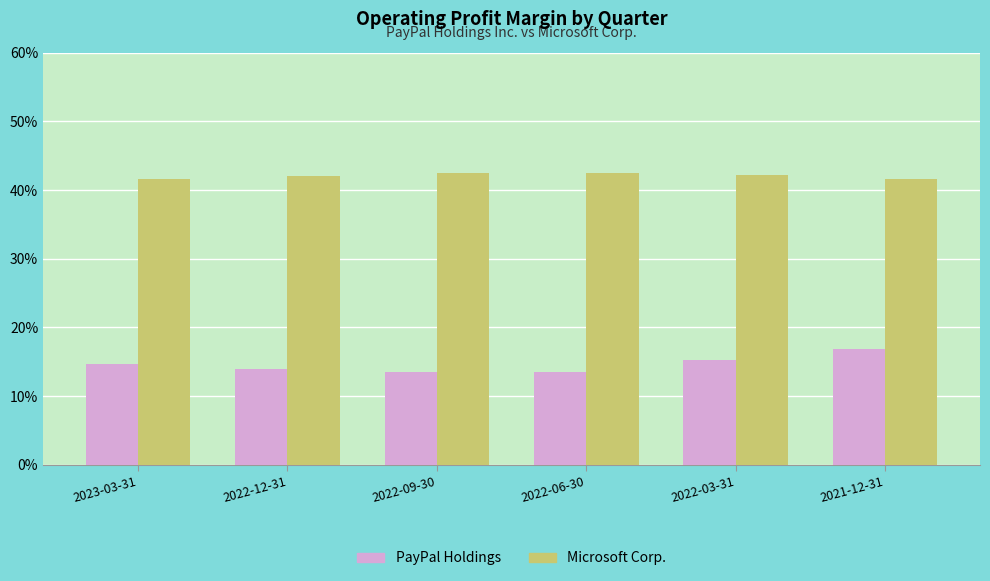

The Microsoft Corp. series shows 15.8 at 2022-06-30. True or false?

False